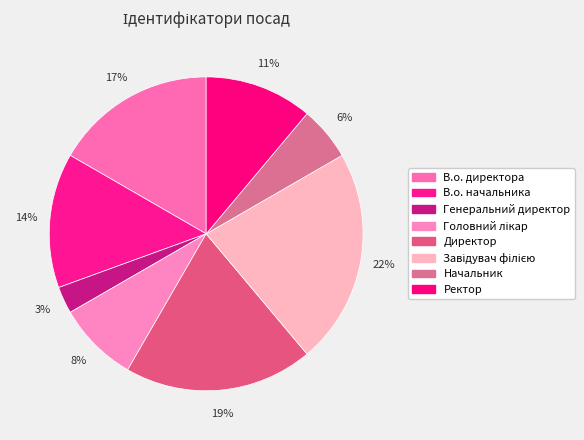

Which slice is the smallest?

Генеральний директор